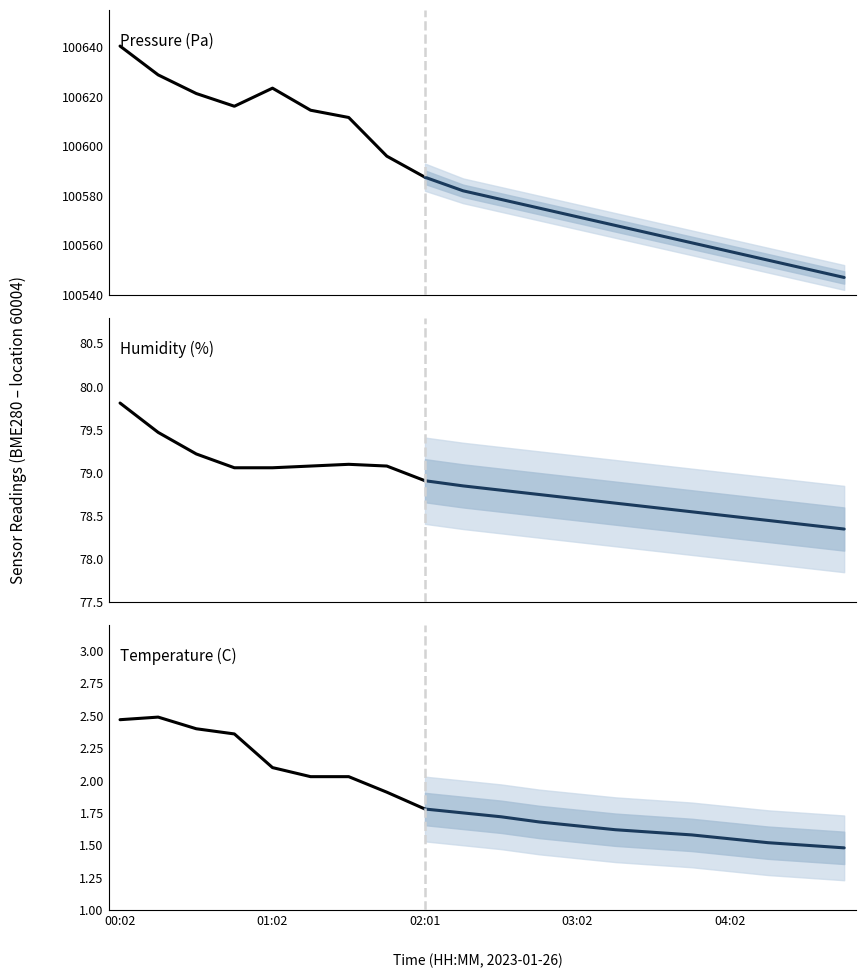

What is the approximate value of Temperature (C) at 7?

1.9